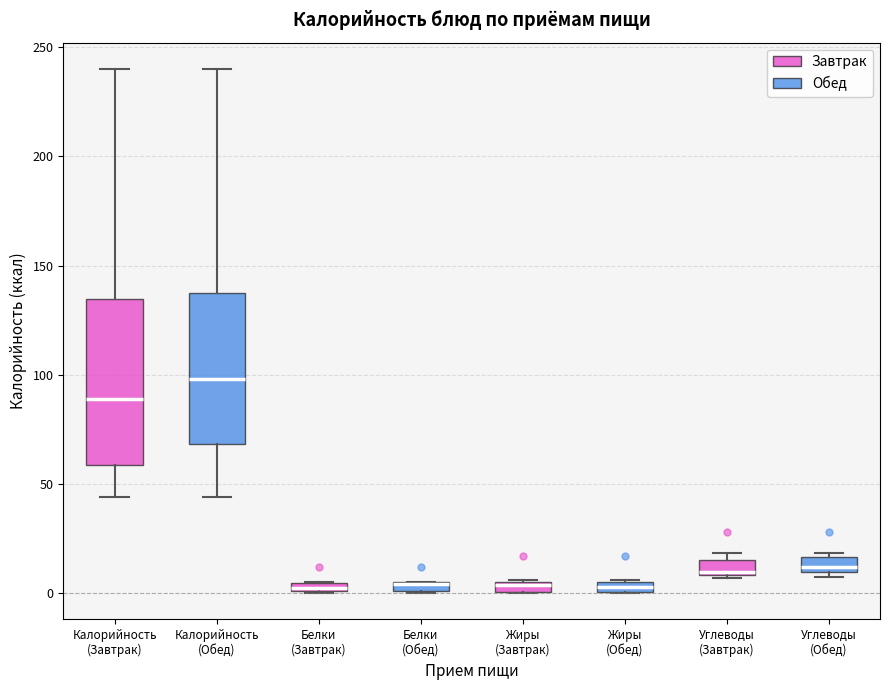

Which box is the tallest, from its lower edge to its upper edge?

Калорийность (Завтрак)